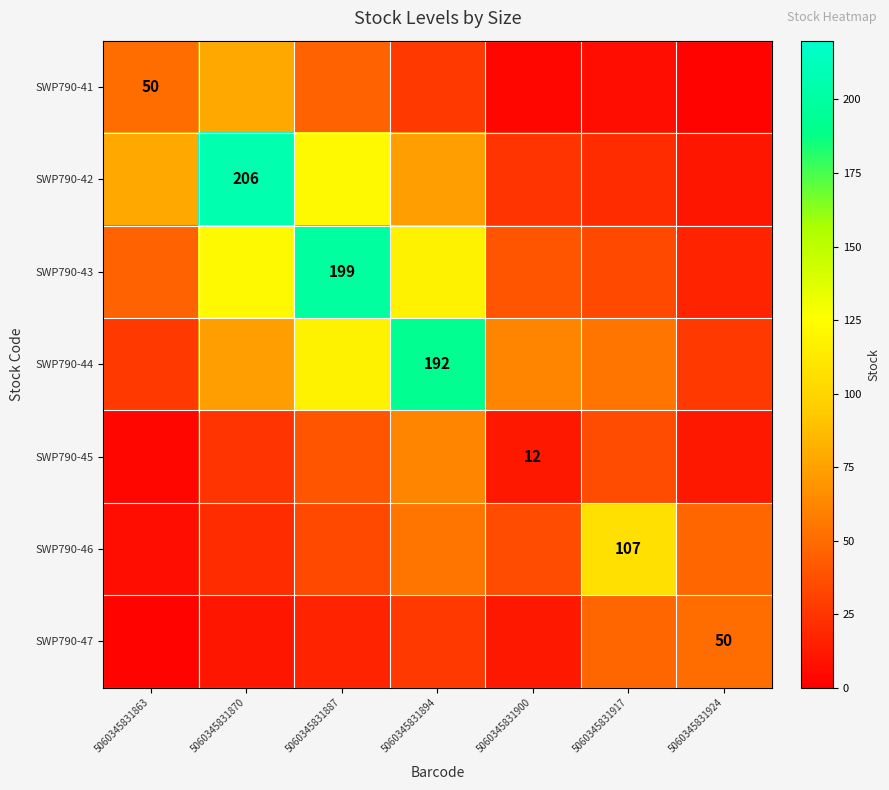

What is the total value across all series at 5060345831887?

576.0